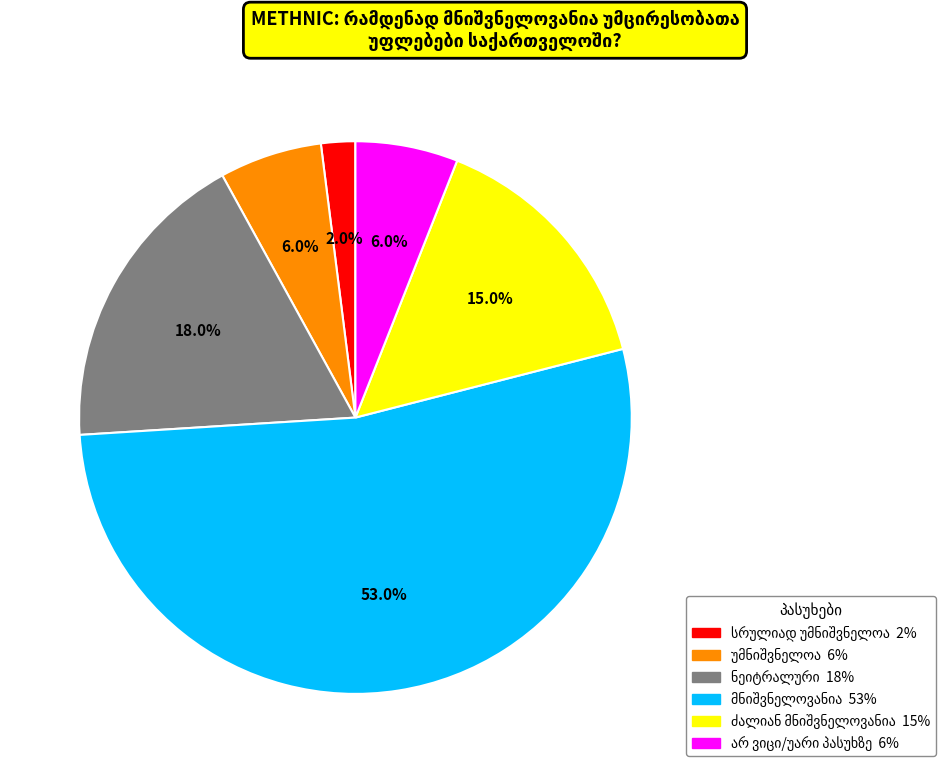

Is there a majority slice in this chart?

Yes